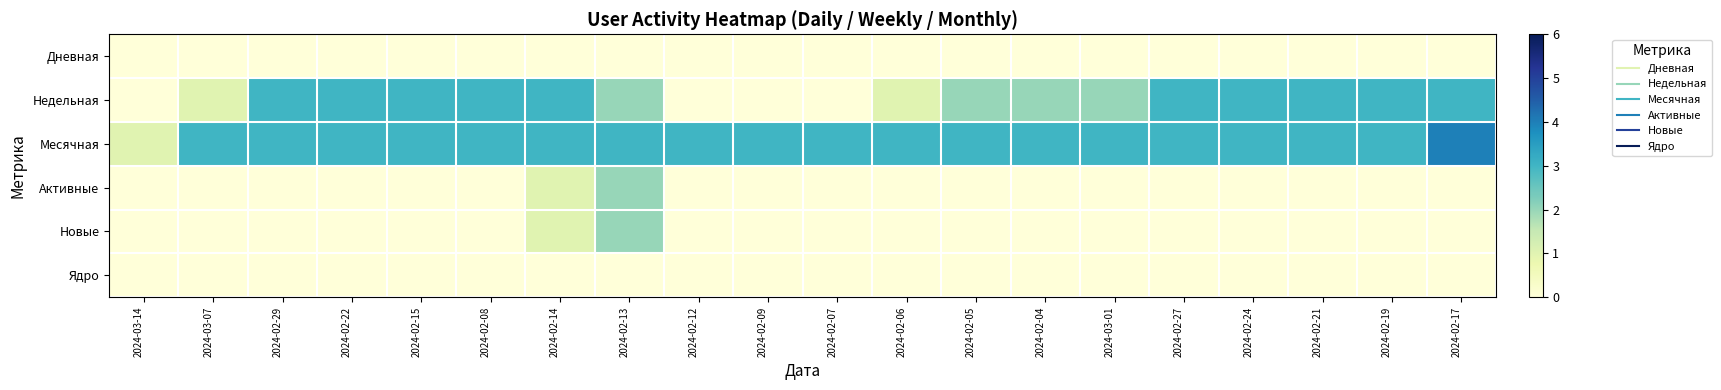

Reading left to right, transcribe all the data shown in this chart.

Дневная: 2024-03-14=0	2024-03-07=0	2024-02-29=0	2024-02-22=0	2024-02-15=0	2024-02-08=0	2024-02-14=0	2024-02-13=0	2024-02-12=0	2024-02-09=0	2024-02-07=0	2024-02-06=0	2024-02-05=0	2024-02-04=0	2024-03-01=0	2024-02-27=0	2024-02-24=0	2024-02-21=0	2024-02-19=0	2024-02-17=0
Недельная: 2024-03-14=0	2024-03-07=1	2024-02-29=3	2024-02-22=3	2024-02-15=3	2024-02-08=3	2024-02-14=3	2024-02-13=2	2024-02-12=0	2024-02-09=0	2024-02-07=0	2024-02-06=1	2024-02-05=2	2024-02-04=2	2024-03-01=2	2024-02-27=3	2024-02-24=3	2024-02-21=3	2024-02-19=3	2024-02-17=3
Месячная: 2024-03-14=1	2024-03-07=3	2024-02-29=3	2024-02-22=3	2024-02-15=3	2024-02-08=3	2024-02-14=3	2024-02-13=3	2024-02-12=3	2024-02-09=3	2024-02-07=3	2024-02-06=3	2024-02-05=3	2024-02-04=3	2024-03-01=3	2024-02-27=3	2024-02-24=3	2024-02-21=3	2024-02-19=3	2024-02-17=4
Активные: 2024-03-14=0	2024-03-07=0	2024-02-29=0	2024-02-22=0	2024-02-15=0	2024-02-08=0	2024-02-14=1	2024-02-13=2	2024-02-12=0	2024-02-09=0	2024-02-07=0	2024-02-06=0	2024-02-05=0	2024-02-04=0	2024-03-01=0	2024-02-27=0	2024-02-24=0	2024-02-21=0	2024-02-19=0	2024-02-17=0
Новые: 2024-03-14=0	2024-03-07=0	2024-02-29=0	2024-02-22=0	2024-02-15=0	2024-02-08=0	2024-02-14=1	2024-02-13=2	2024-02-12=0	2024-02-09=0	2024-02-07=0	2024-02-06=0	2024-02-05=0	2024-02-04=0	2024-03-01=0	2024-02-27=0	2024-02-24=0	2024-02-21=0	2024-02-19=0	2024-02-17=0
Ядро: 2024-03-14=0	2024-03-07=0	2024-02-29=0	2024-02-22=0	2024-02-15=0	2024-02-08=0	2024-02-14=0	2024-02-13=0	2024-02-12=0	2024-02-09=0	2024-02-07=0	2024-02-06=0	2024-02-05=0	2024-02-04=0	2024-03-01=0	2024-02-27=0	2024-02-24=0	2024-02-21=0	2024-02-19=0	2024-02-17=0